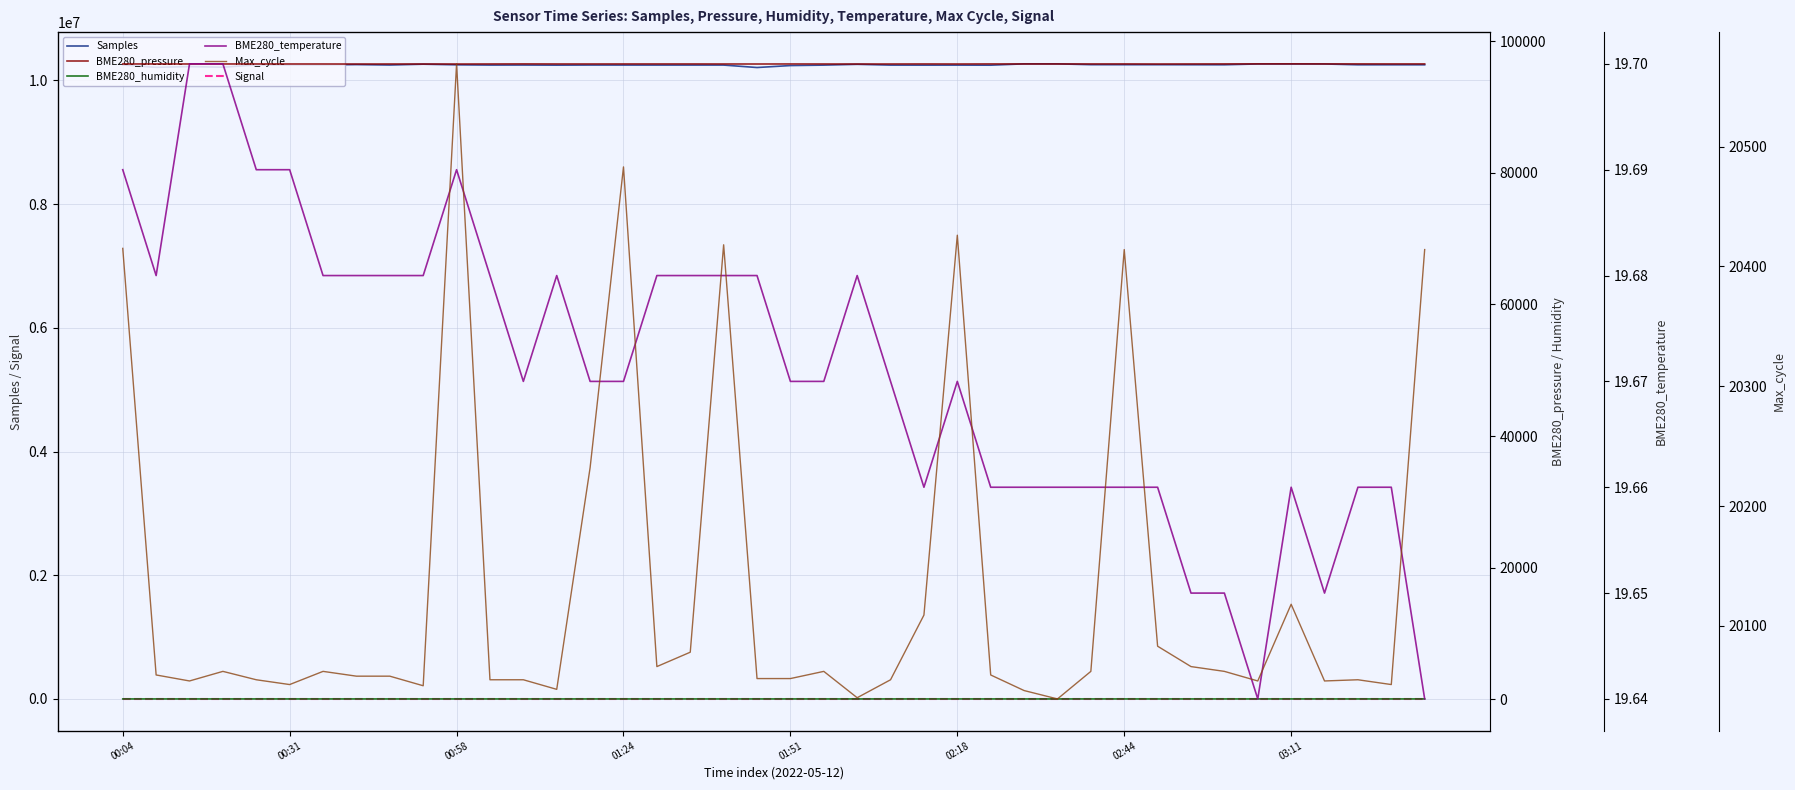

True or false: Signal and Samples cross at least once.

False